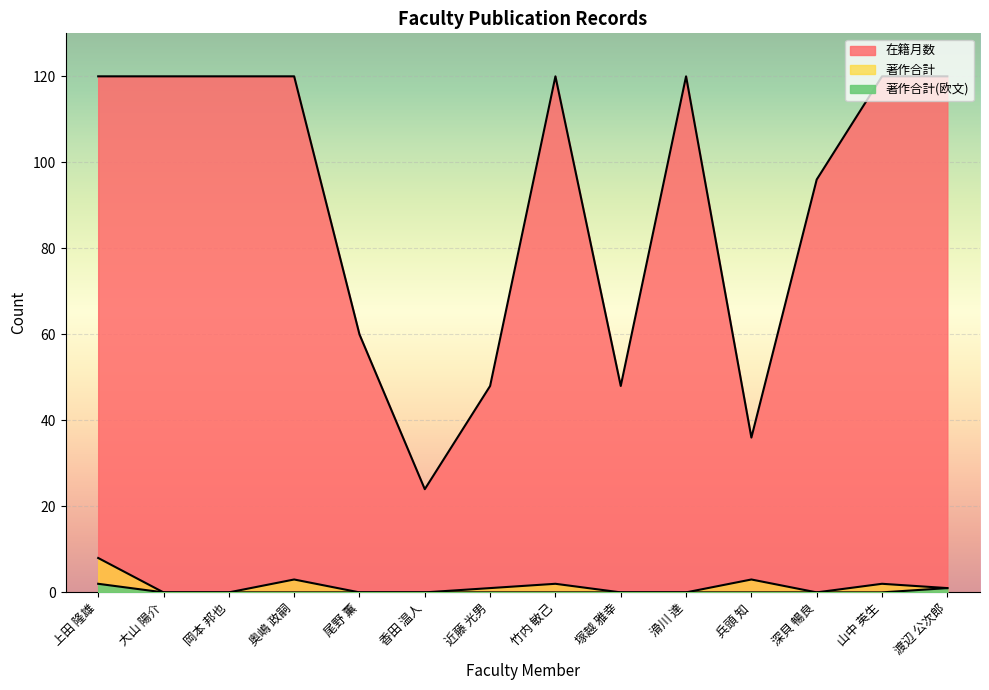

True or false: 著作合計 and 在籍月数 cross at least once.

False